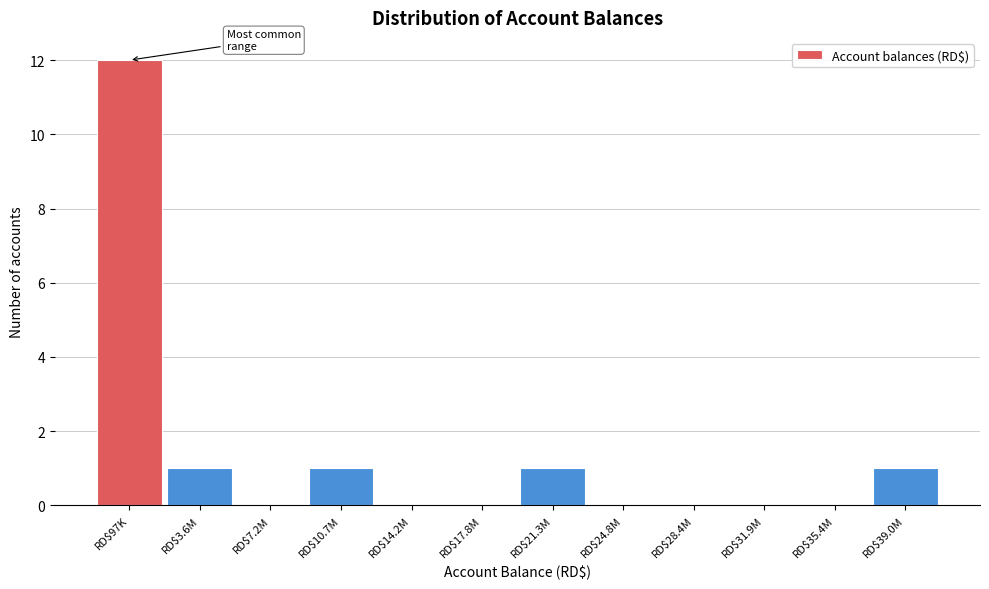

Is it true that the value at RD$3.6M is 1?

True